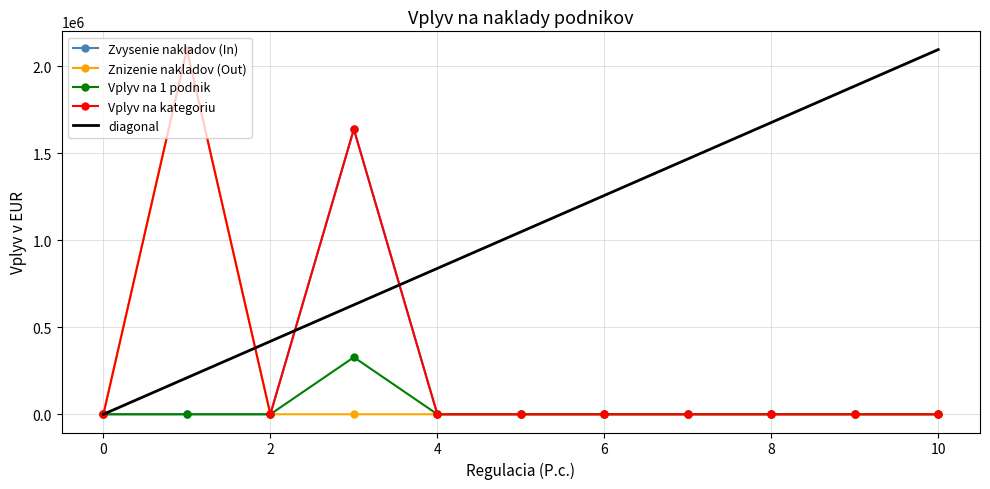

What is the greatest value displayed?

2094378.0